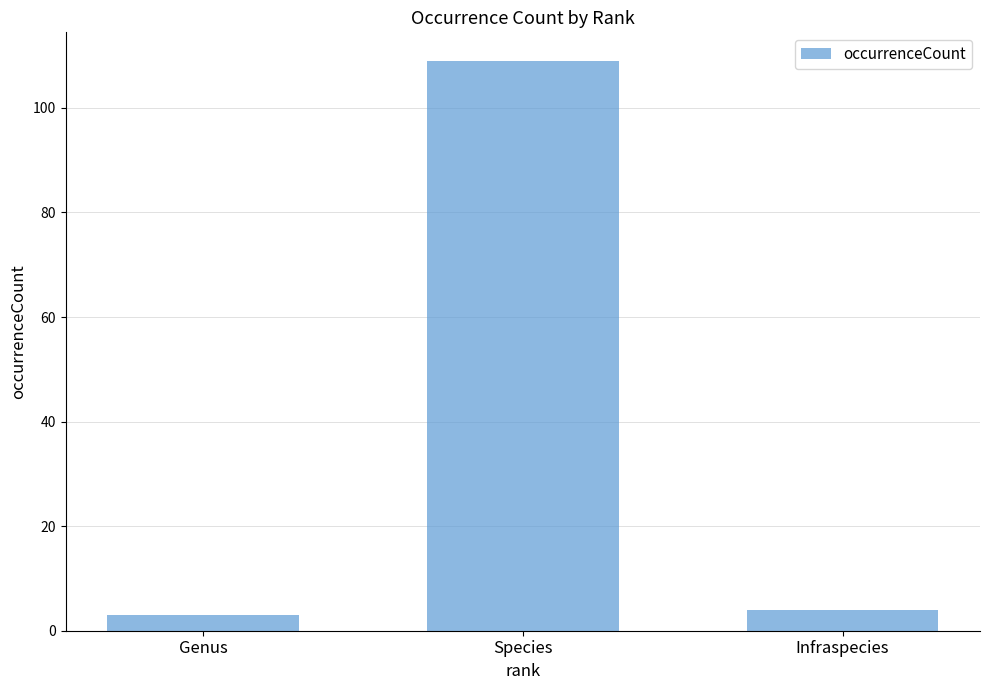

What is the difference between the maximum and minimum values?

106